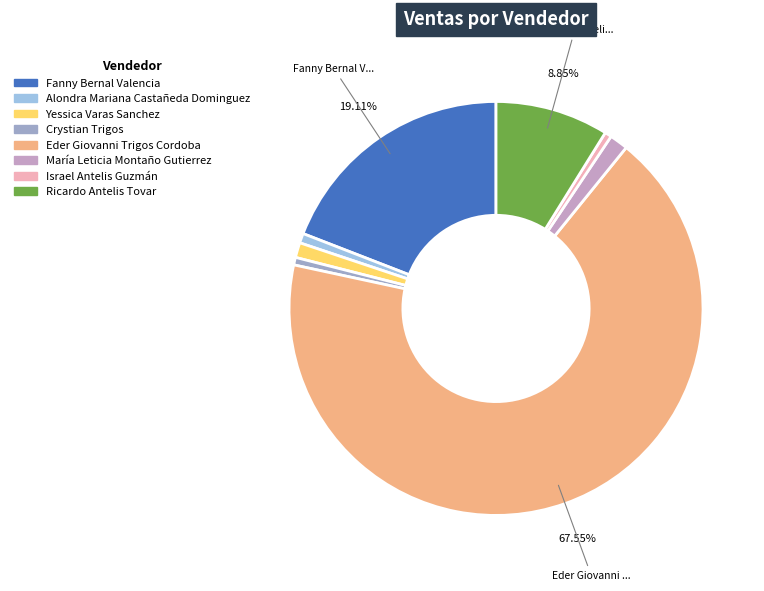

Does Eder Giovanni Trigos Cordoba represent more than half of the total?

Yes